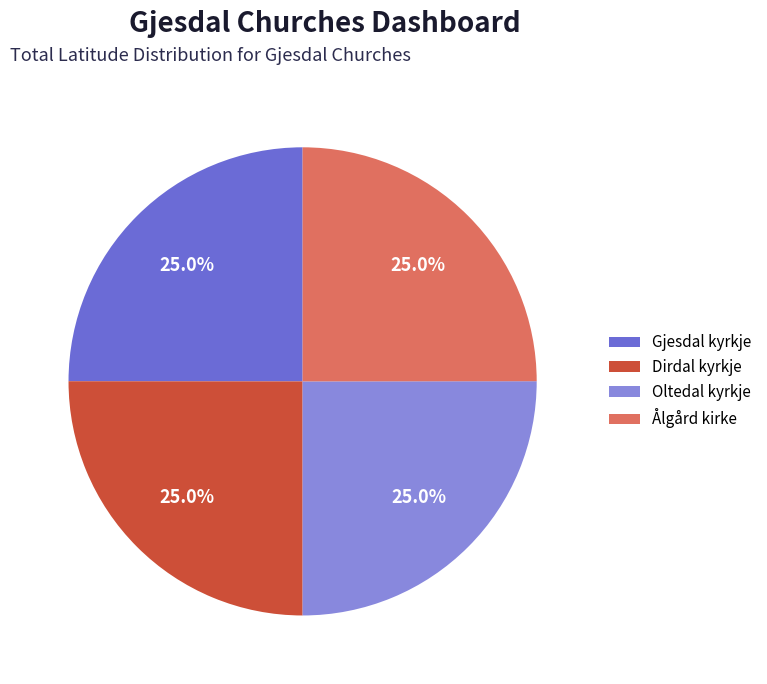

Does any single category account for the majority?

No